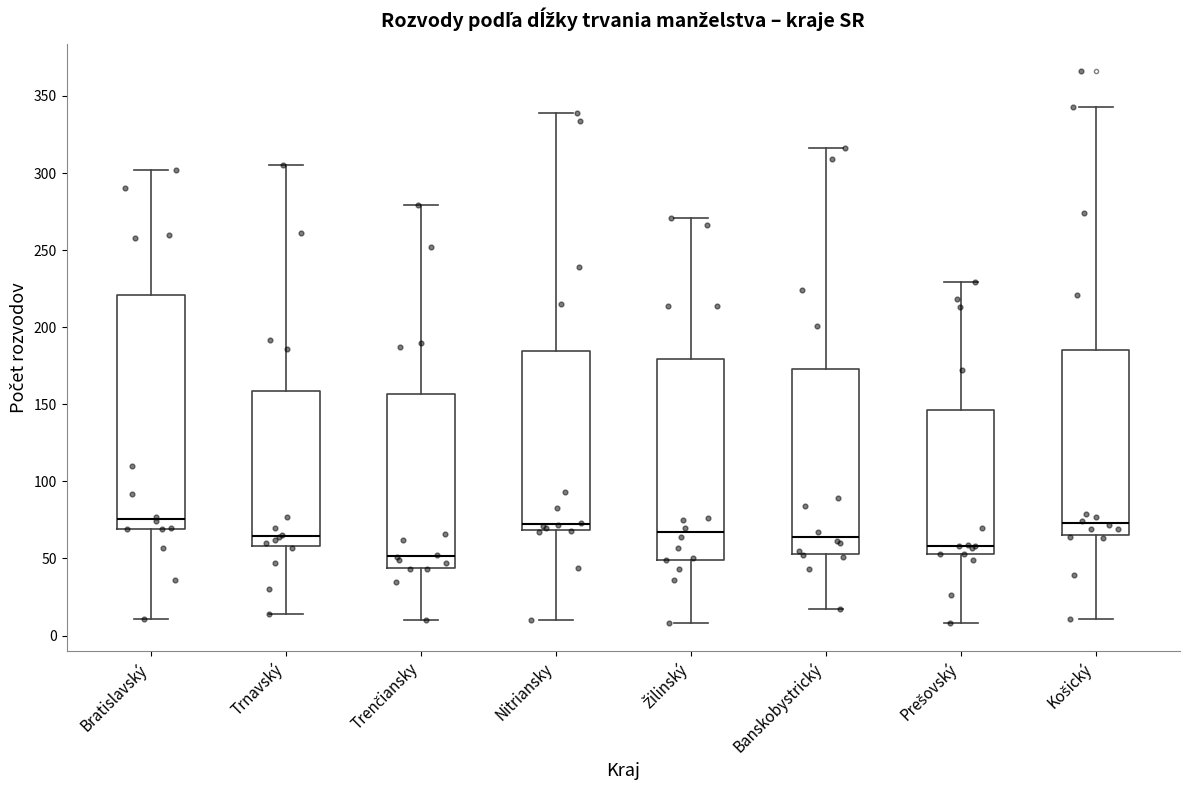

Which box is the tallest, from its lower edge to its upper edge?

Bratislavský